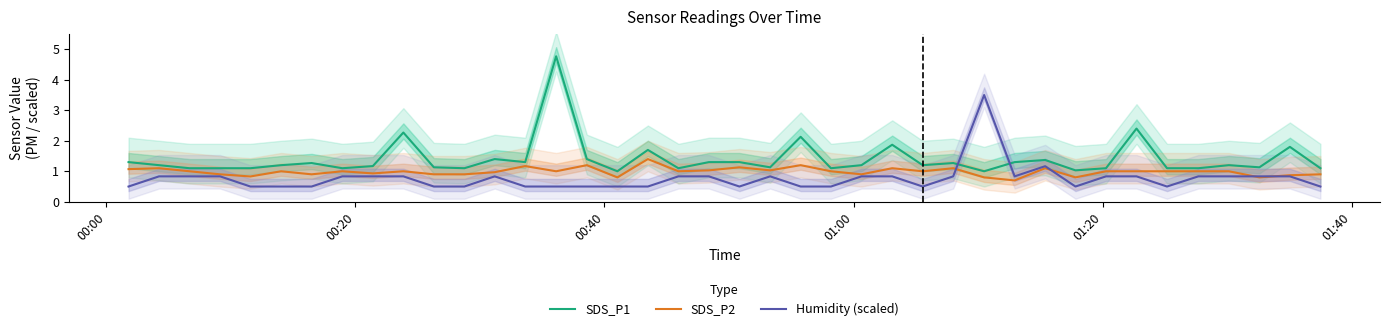

How many data points does each series have?

40